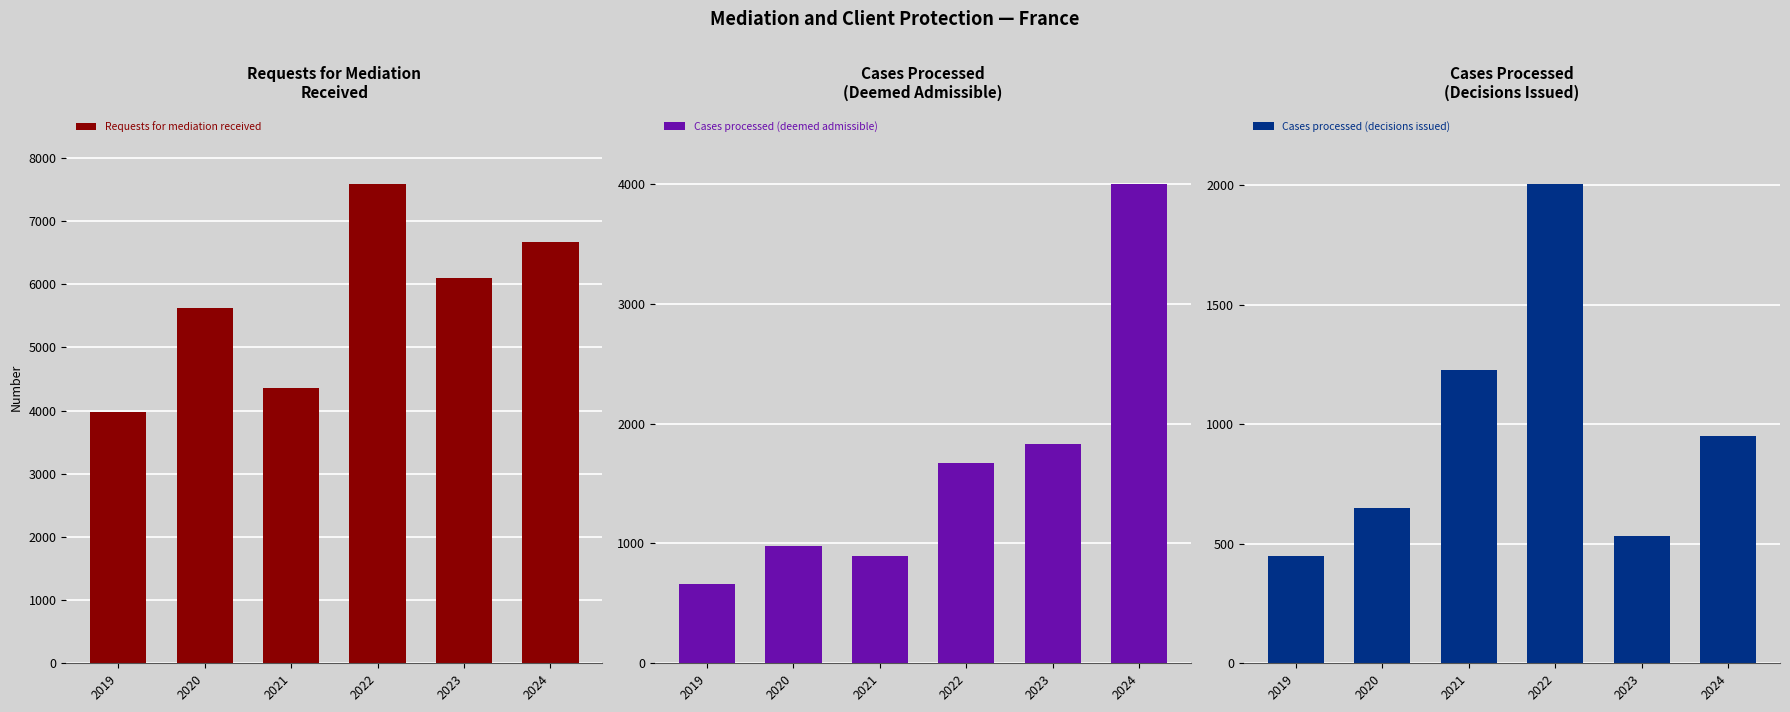

Which category has the highest value in the Cases processed (decisions issued) series?

2022